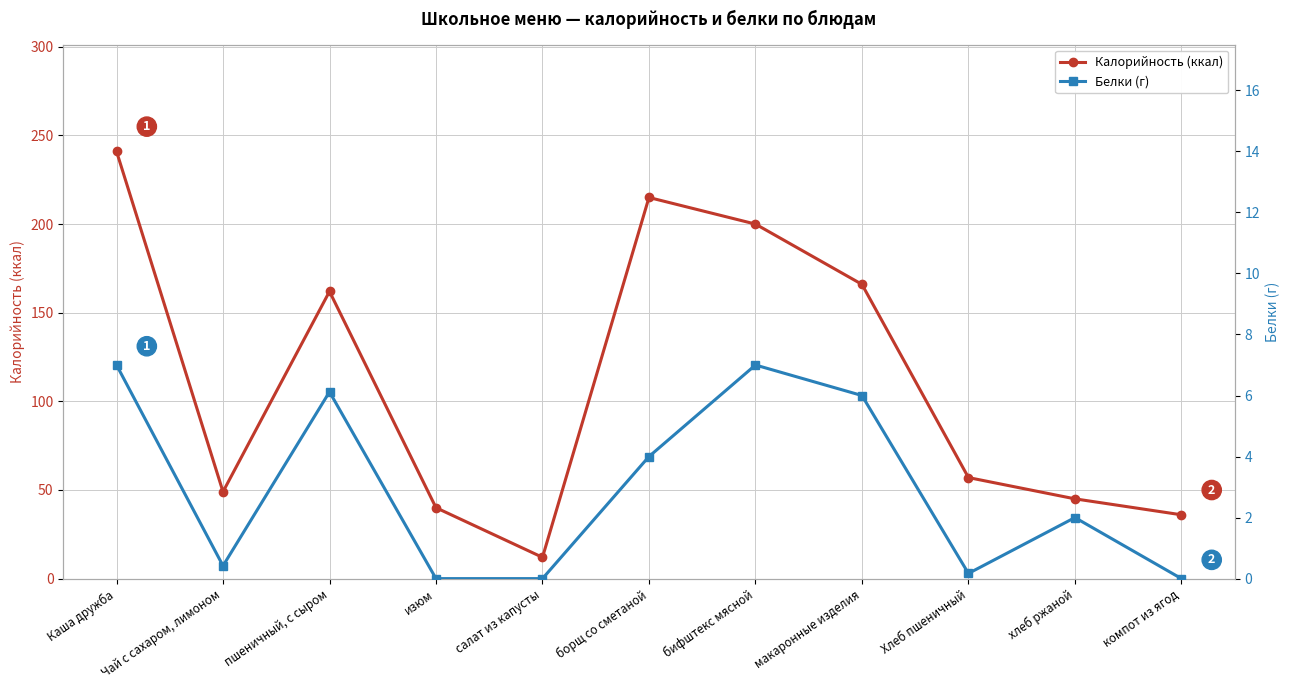

At how many categories does at least one series exceed 74?

5